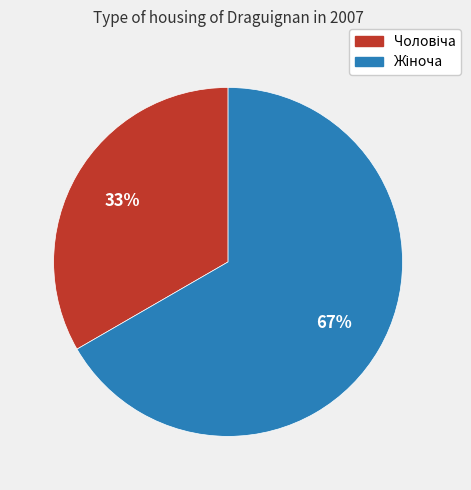

Is there a majority slice in this chart?

Yes